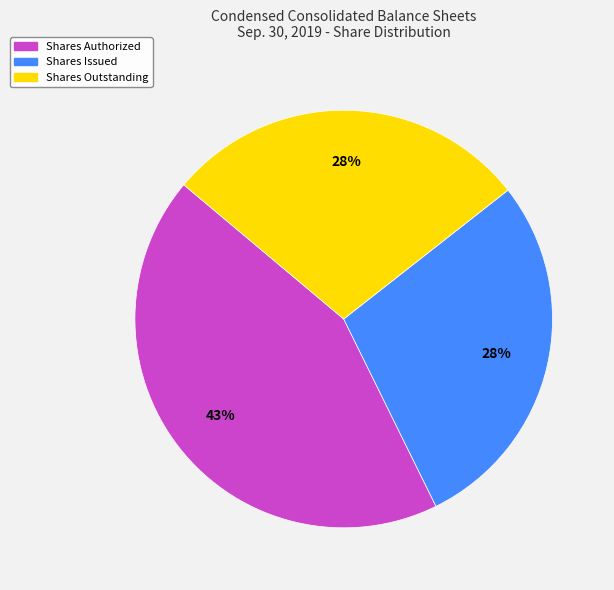

Is there a majority slice in this chart?

No